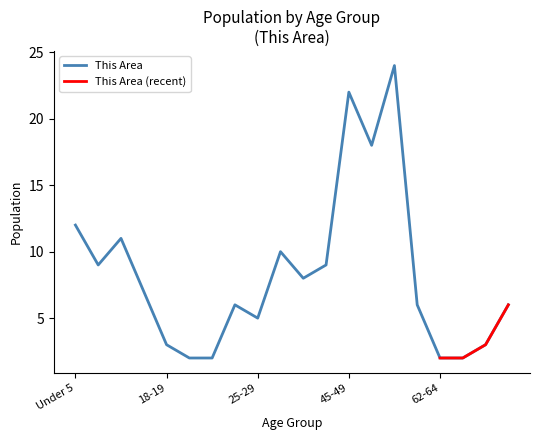

How many values exceed 7?

9